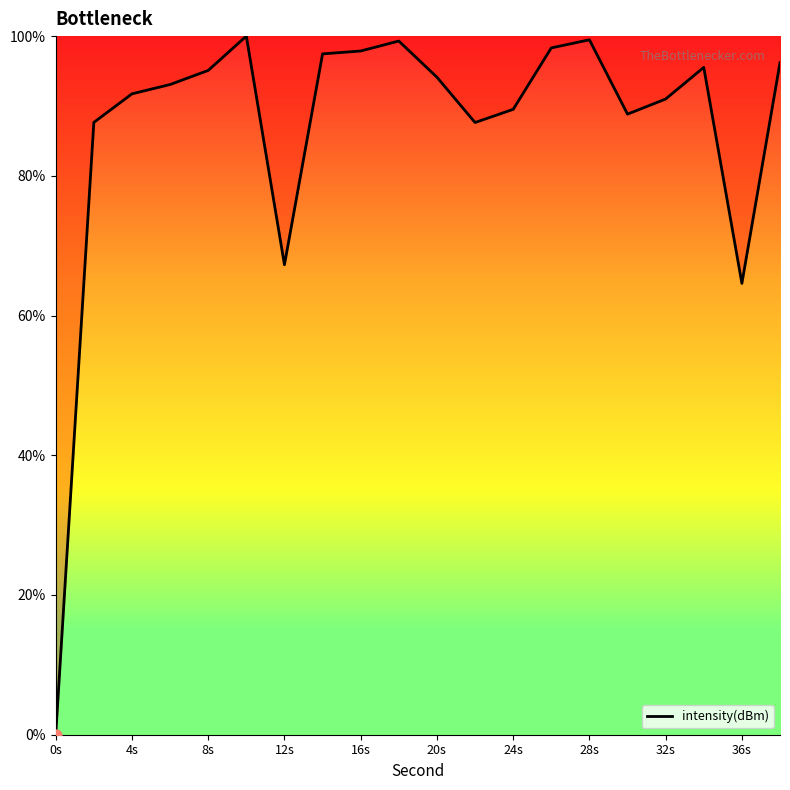

What is the greatest value displayed?

100.0